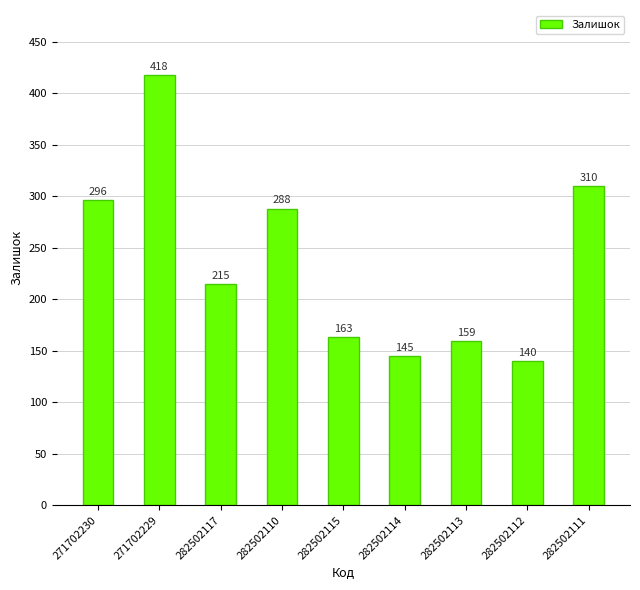

At which label does the data first exceed 215?

271702230